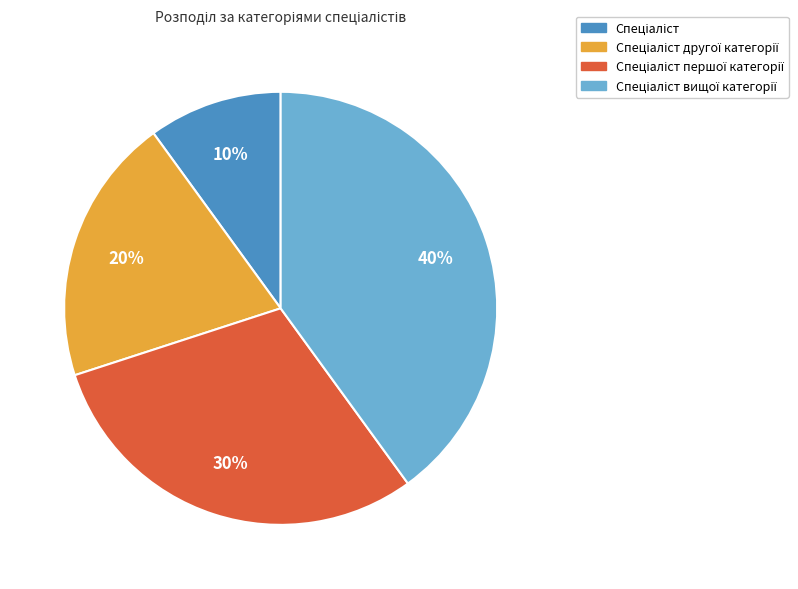

To the nearest percent, what is the difference between the largest and smallest slice percentages?

30%